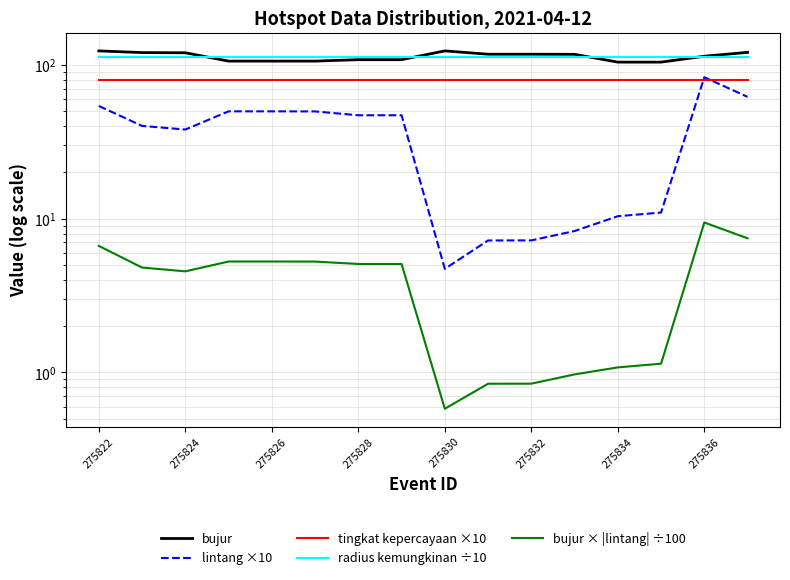

List the series in order of their peak value, highest first.

bujur, radius kemungkinan ÷10, lintang ×10, tingkat kepercayaan ×10, bujur × |lintang| ÷100